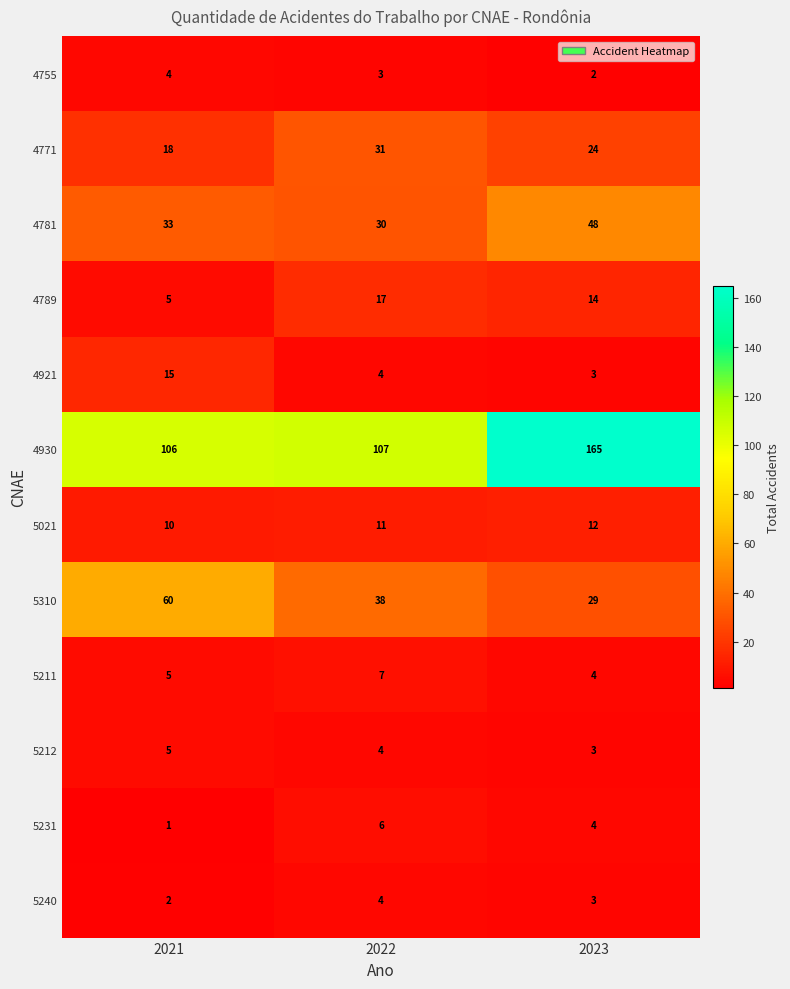

What is the difference between the highest and lowest values at 2021?

105